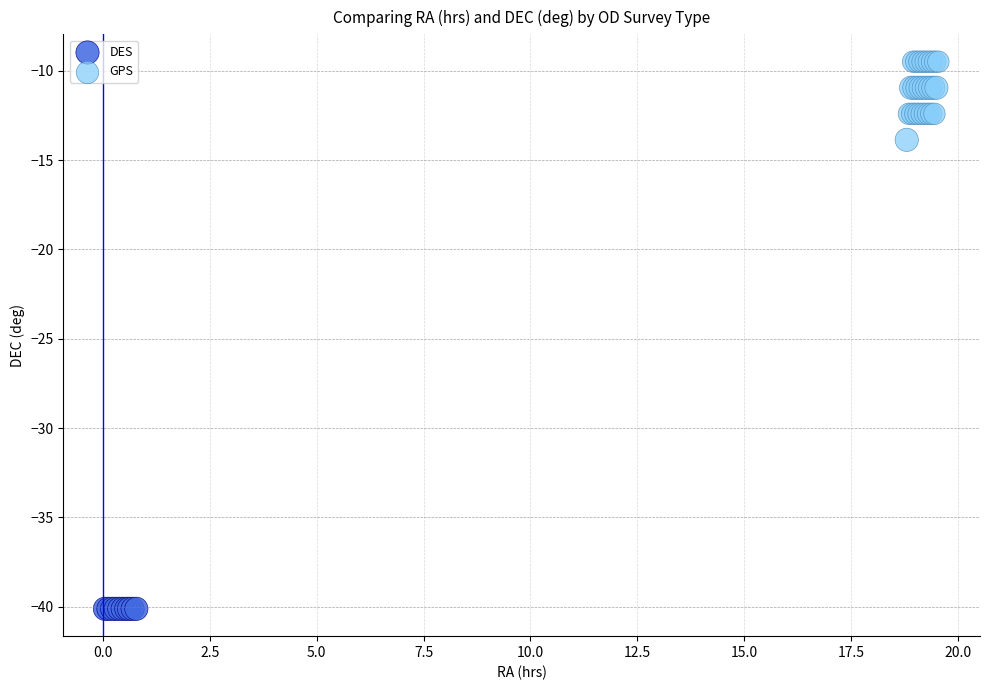

Which series reaches the maximum Y coordinate?

GPS